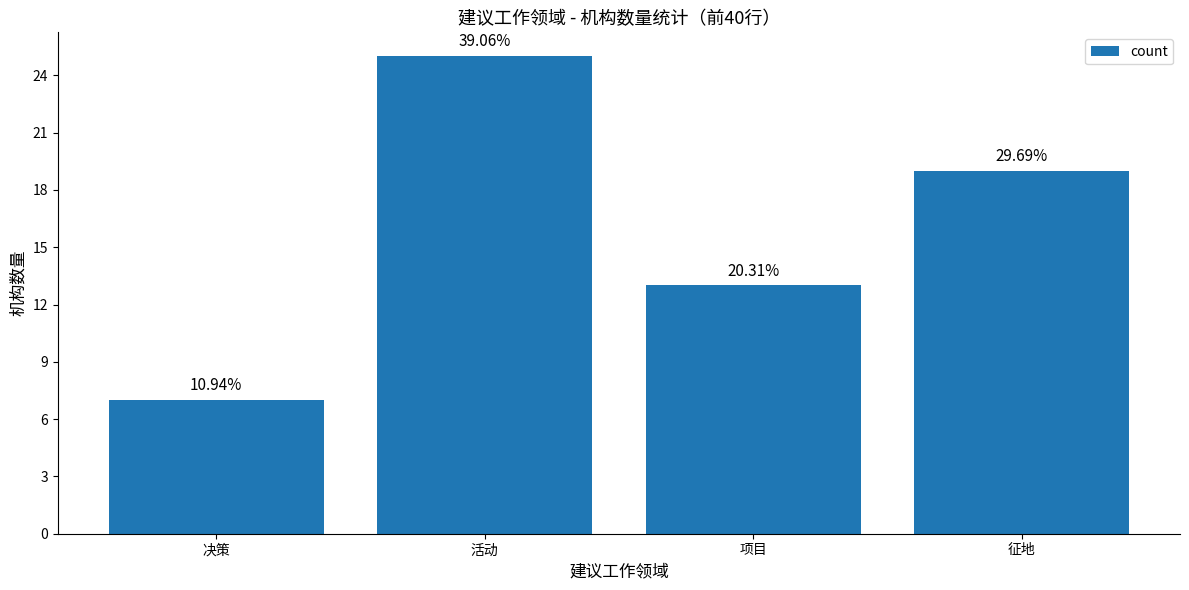

Reading left to right, extract all data points from this chart.

7	25	13	19